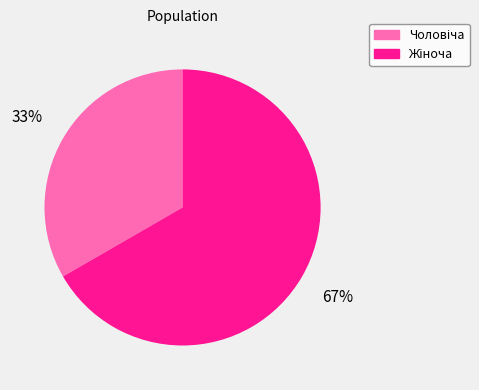

Is there any slice that represents more than half of the pie?

Yes